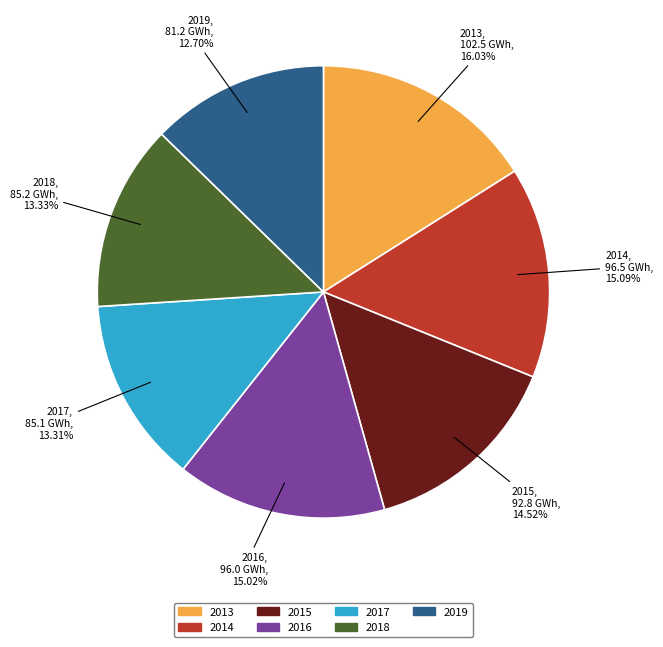

Between 2015 and 2013, which is larger?

2013